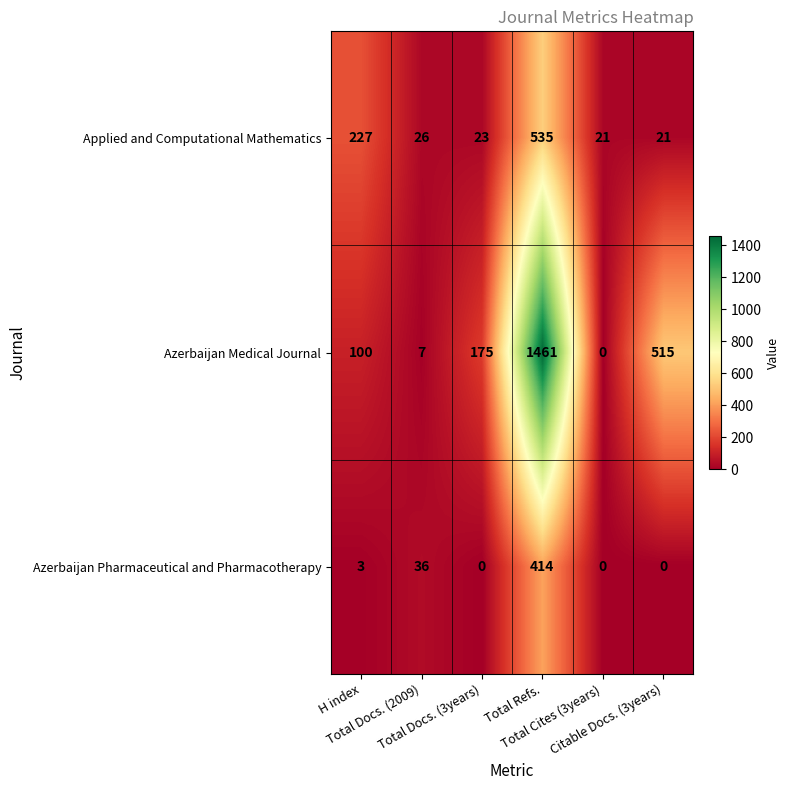

At which category is the sum across all series the highest?

Total Refs.